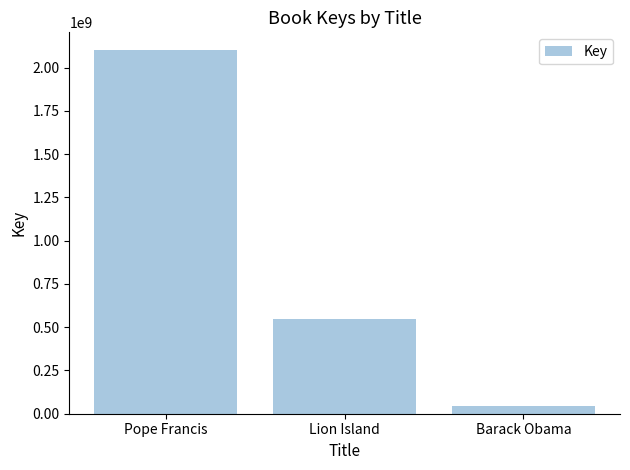

What is the value of the 1st bar from the left?

2098435672